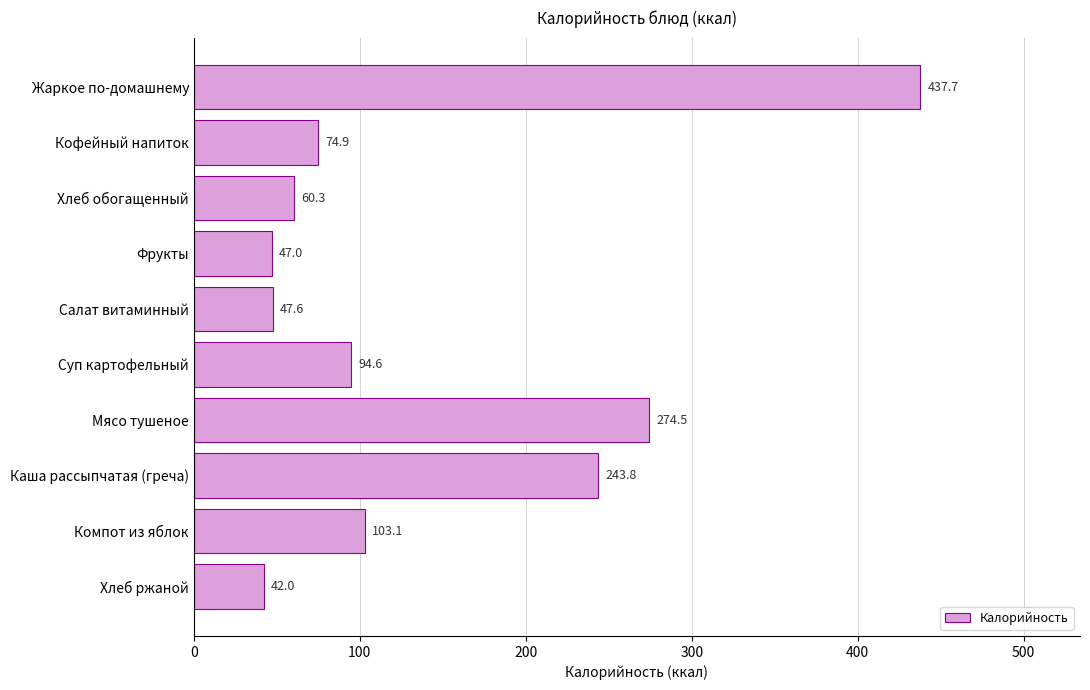

How many values exceed 94?

5